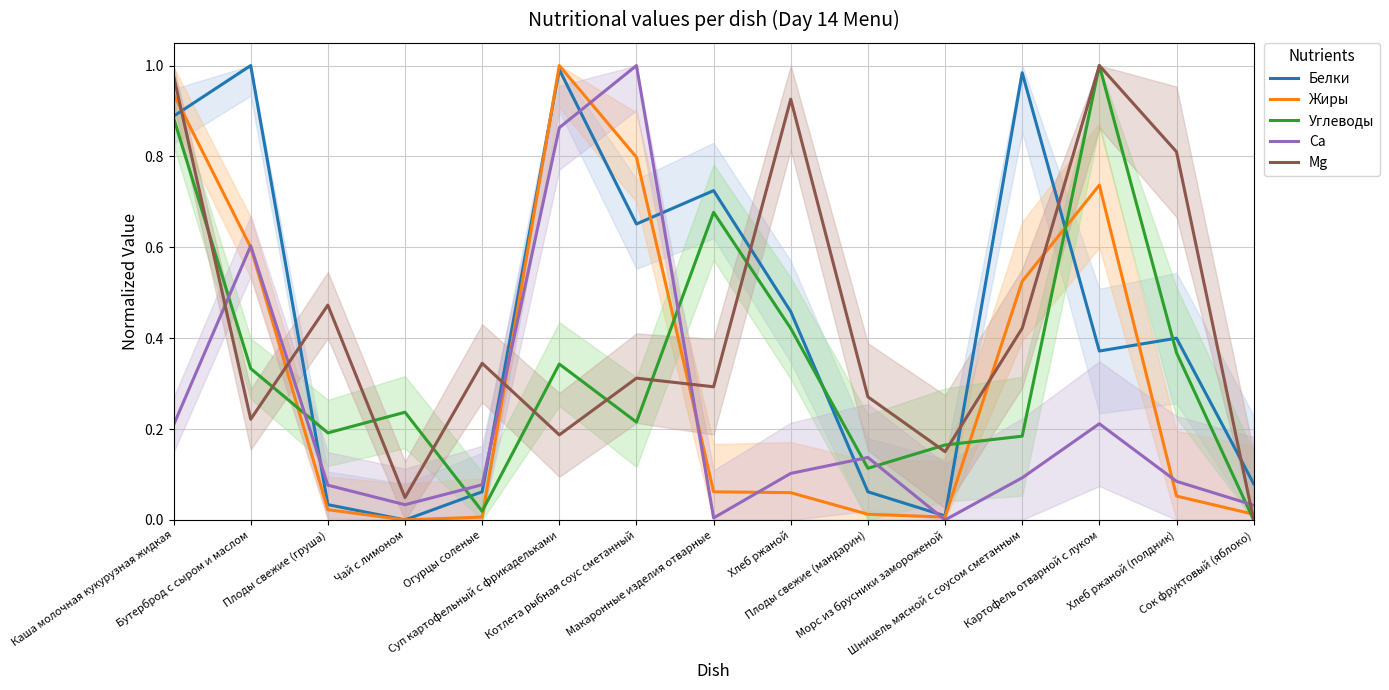

Does the chart display data point markers on the line(s)?

No